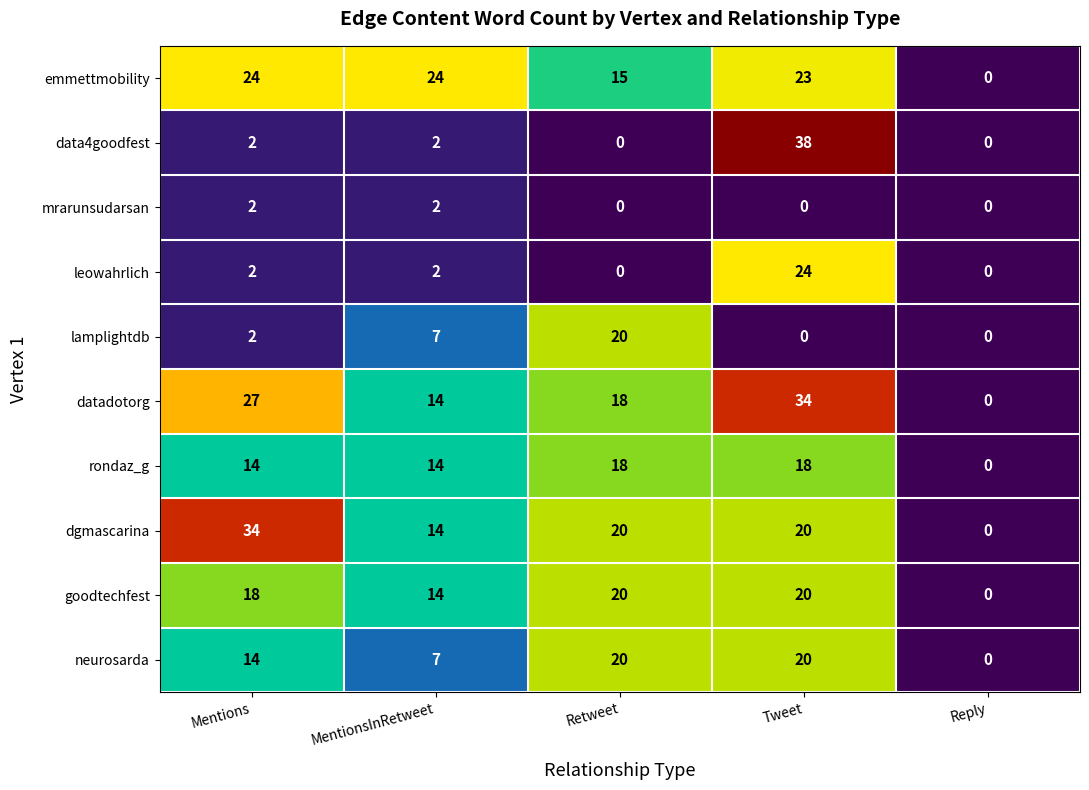

What is the difference between the highest and lowest values at Mentions?

32